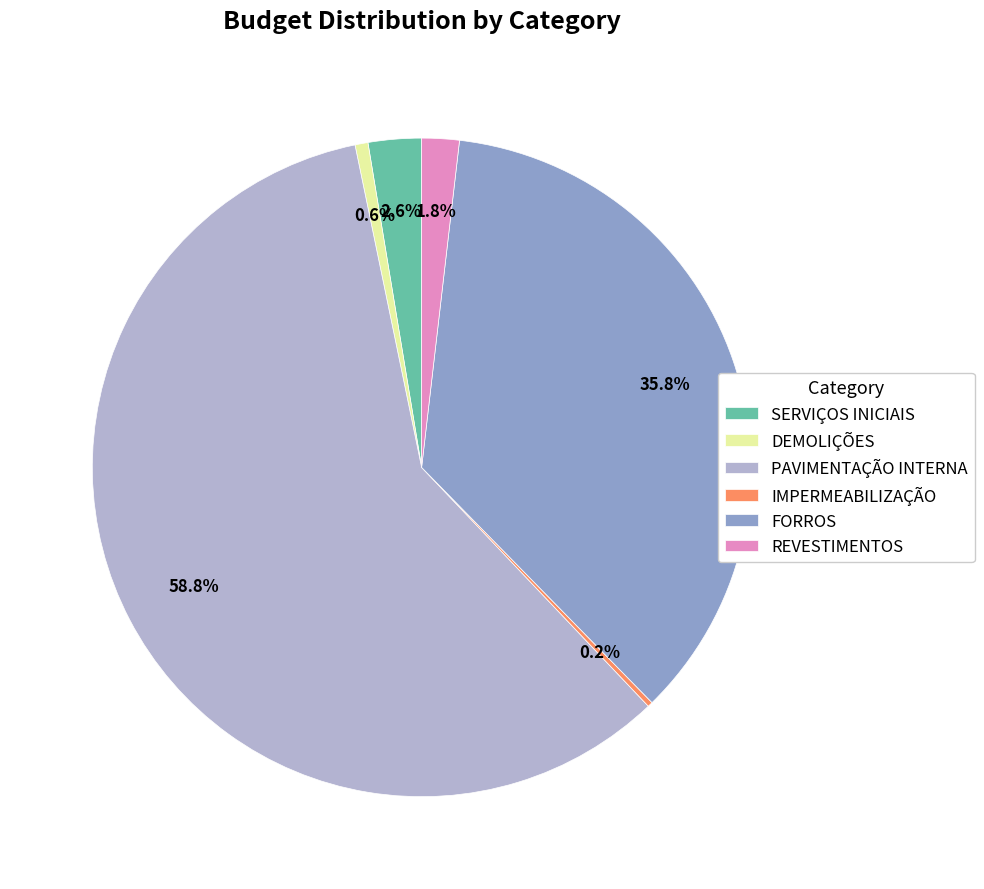

What portion of the pie excludes SERVIÇOS INICIAIS?

97.4%